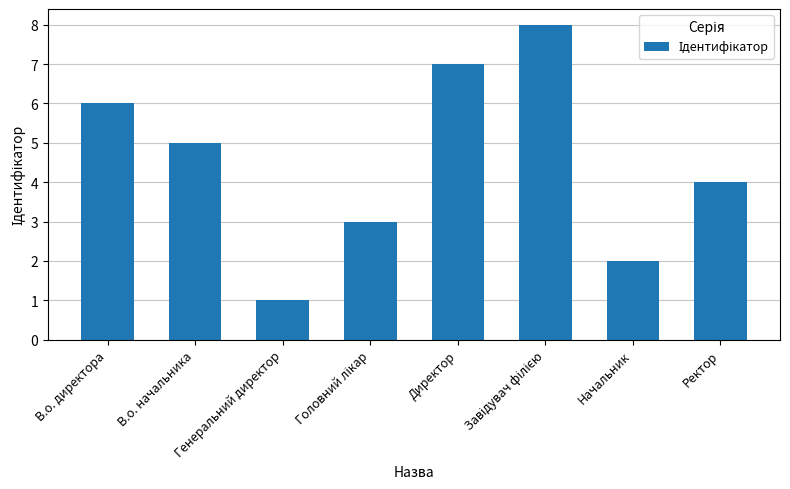

What is the sum of all values?

36